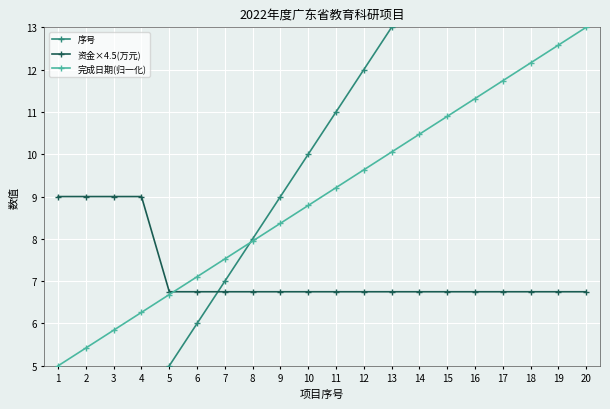

What is the total value across all series at 17?

35.5